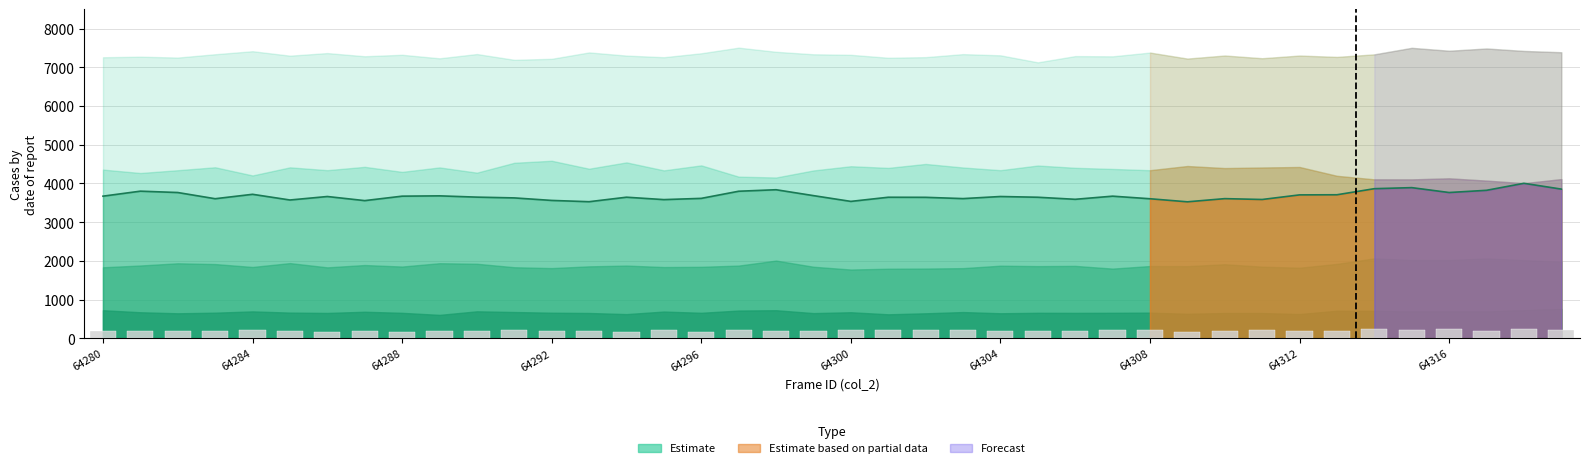

Which category has the highest value across all series?

64297